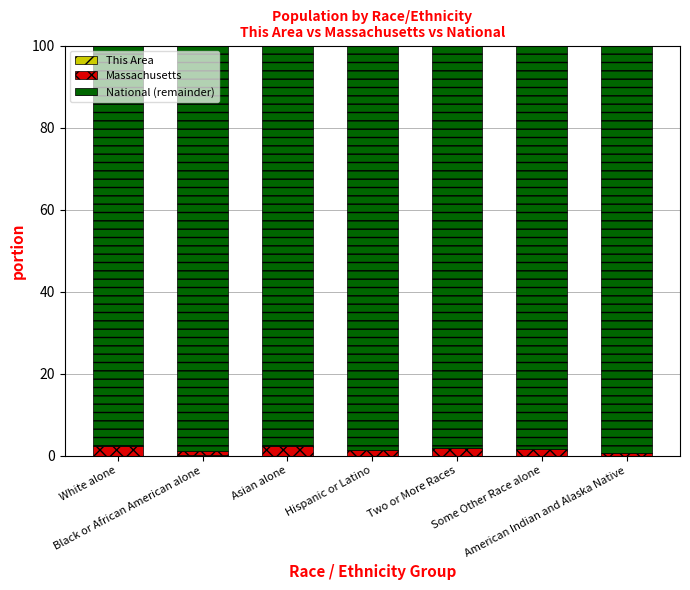

Between Black or African American alone and Some Other Race alone, which series saw the biggest shift?

Massachusetts